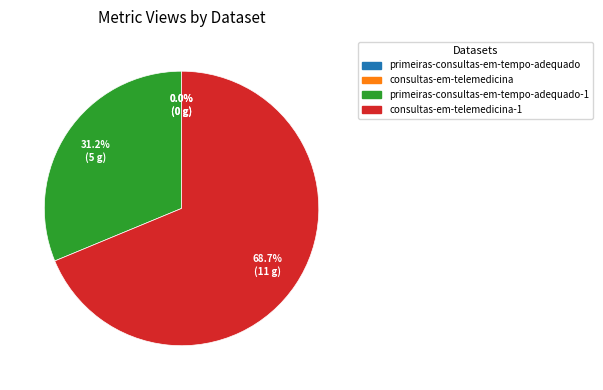

Is there any slice that represents more than half of the pie?

Yes